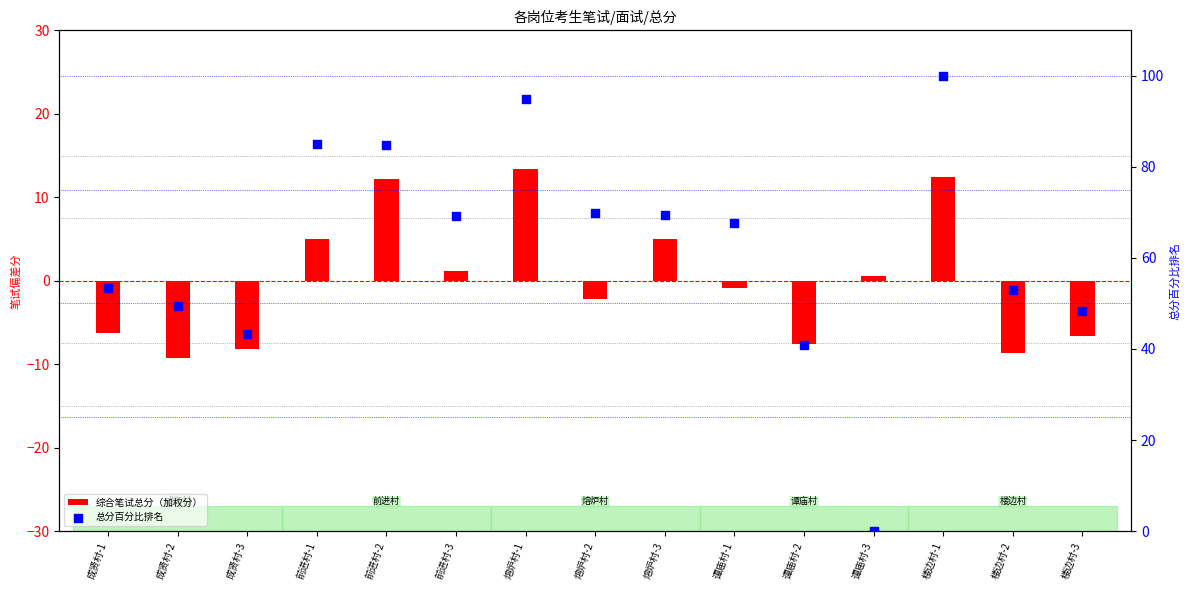

At how many categories does at least one series exceed 21?

14